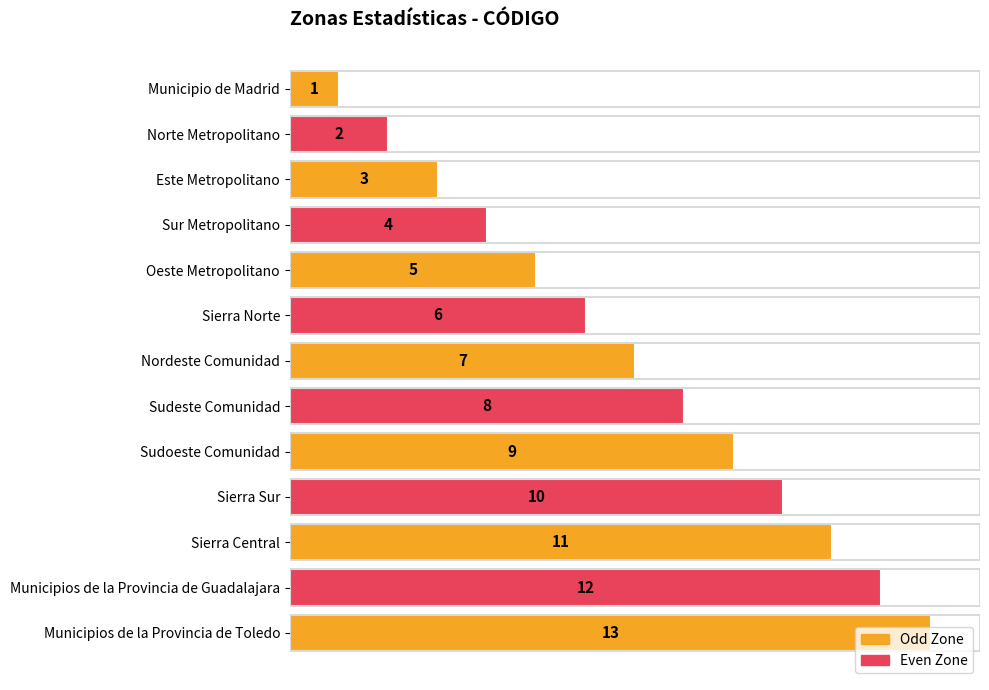

How many values are below 7?

6